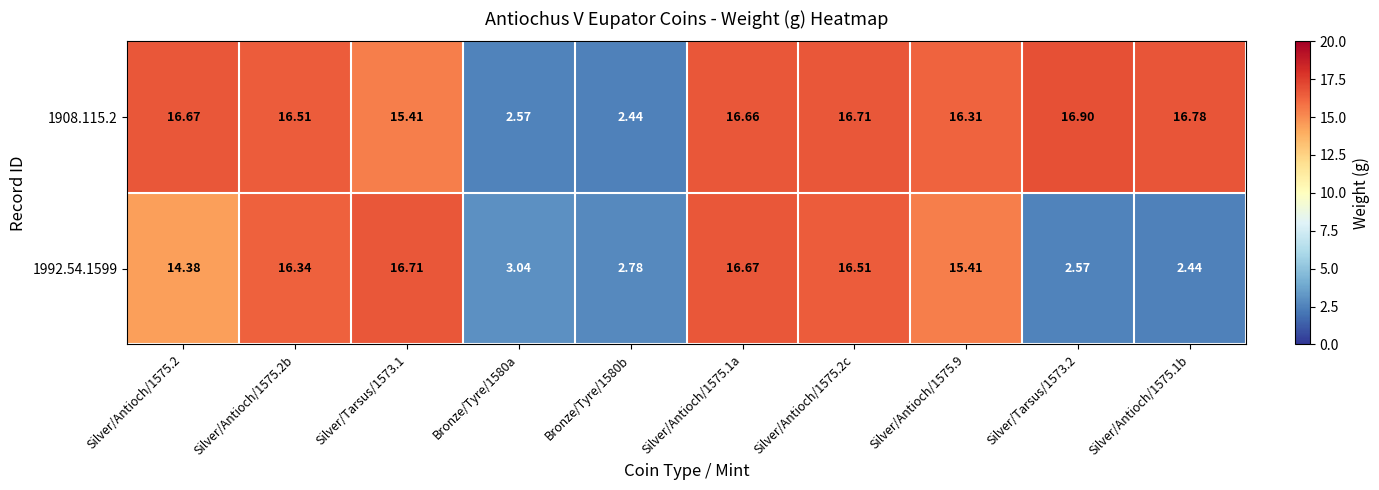

Is the value of 1992.54.1599 at Silver/Tarsus/1573.1 greater than the value of 1908.115.2 at Silver/Tarsus/1573.2?

No